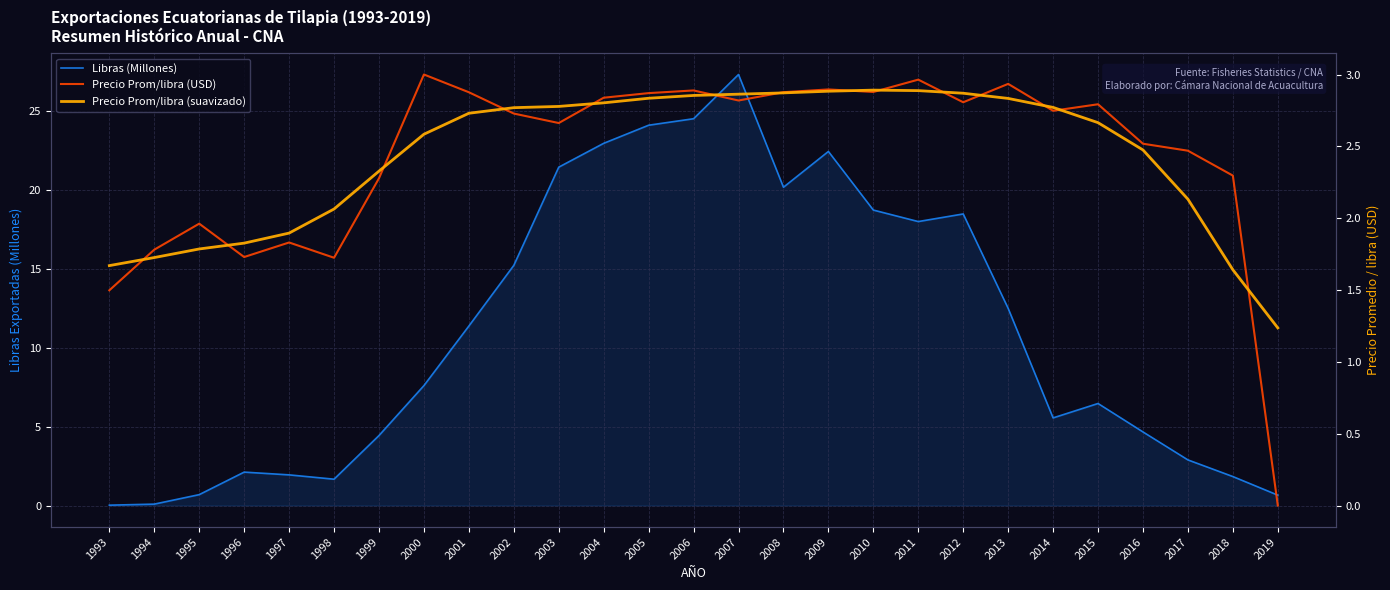

Which label corresponds to the largest value in the chart?

2007